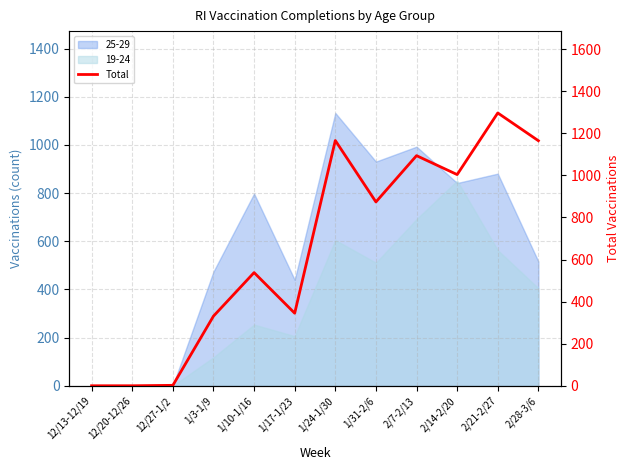

What is the approximate value at 12/27-1/2?

2